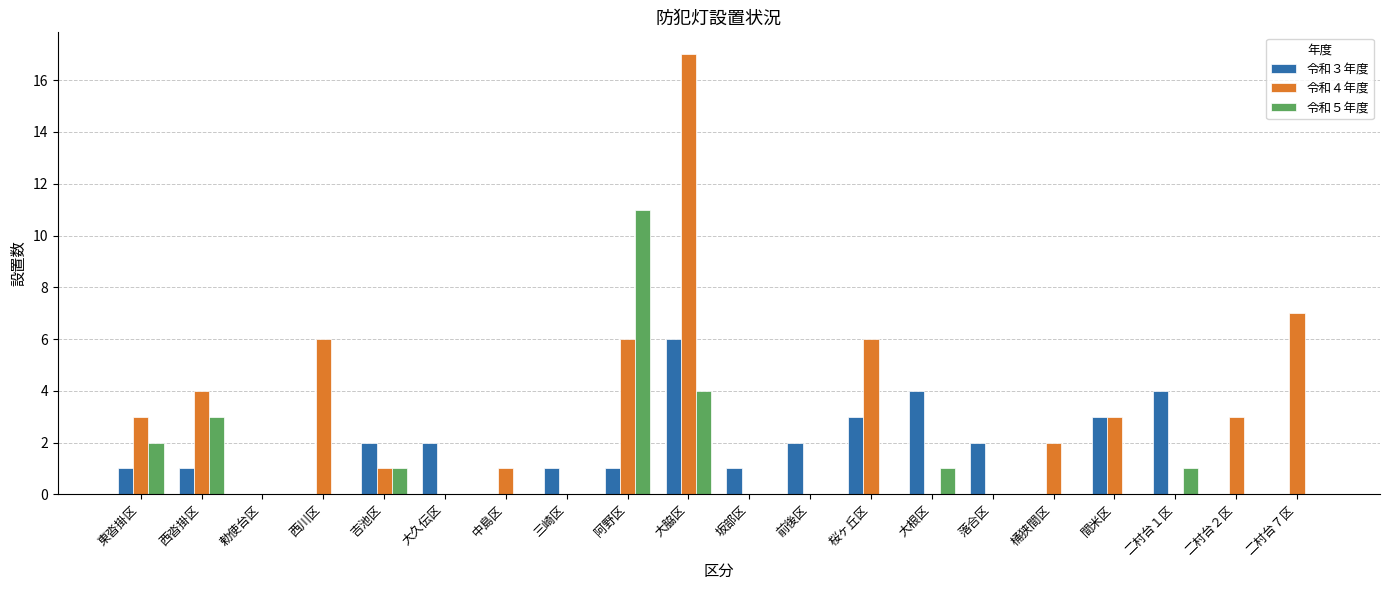

Are the bars grouped side by side (vs. stacked)?

Yes